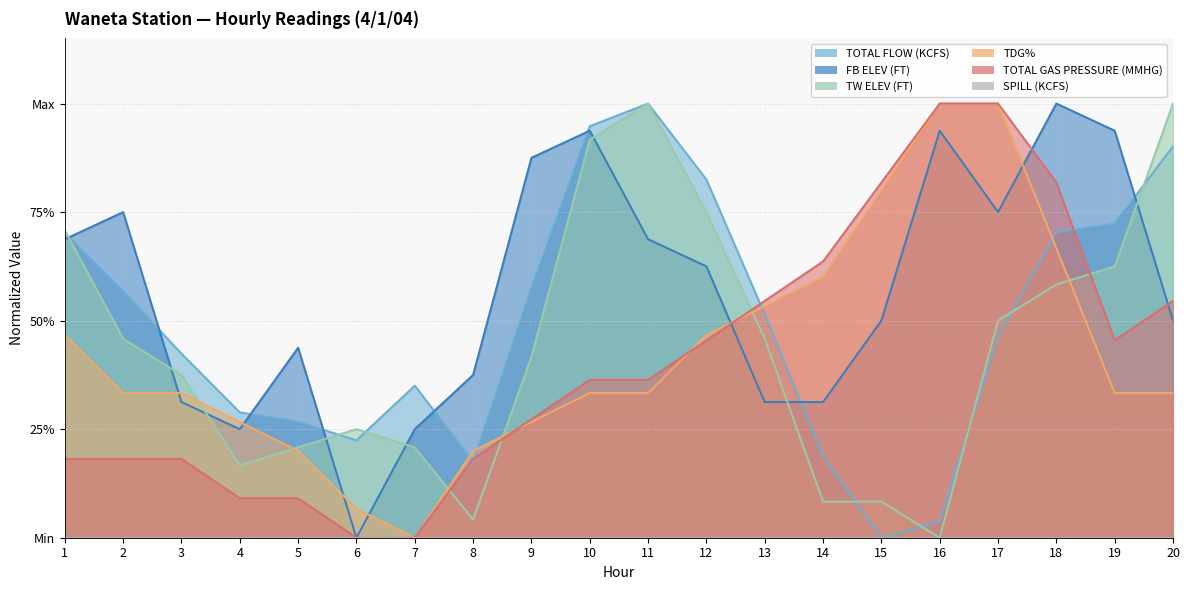

Does the chart have visible grid lines?

Yes